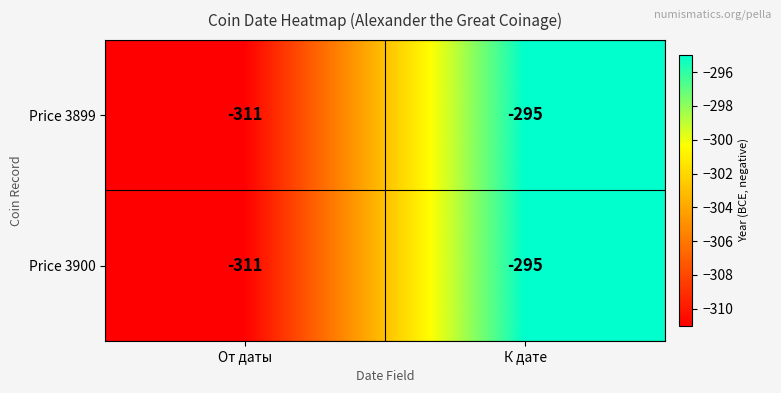

True or false: Price 3899 has a value of -311 at От даты.

True